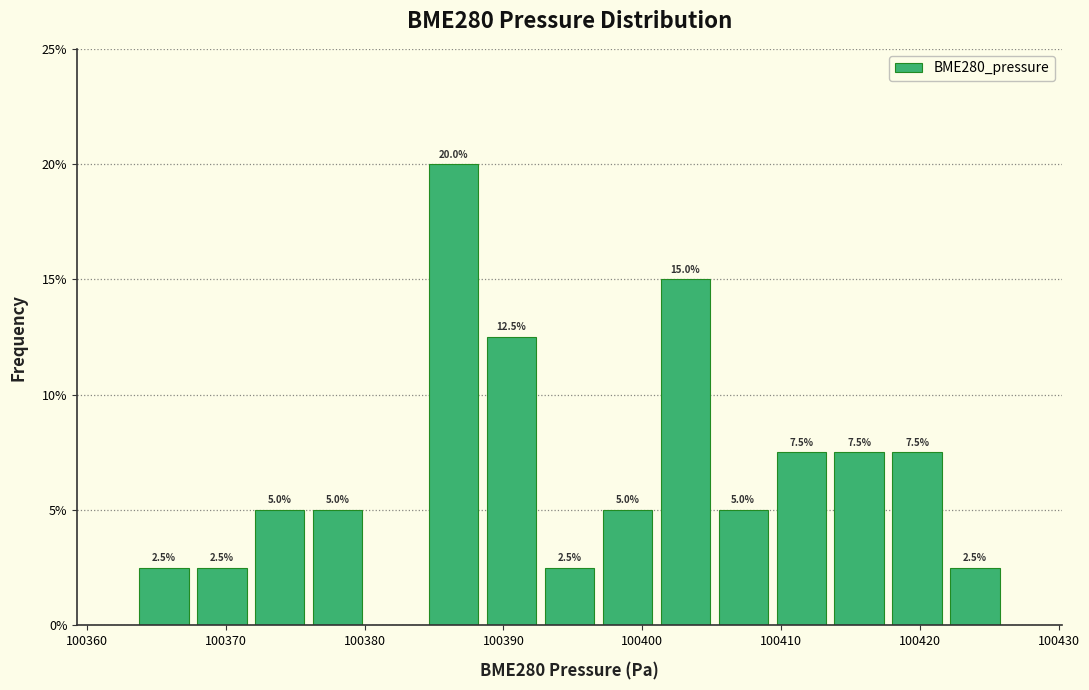

Over which range of the x-axis is the bar tallest?

100384 to 100388